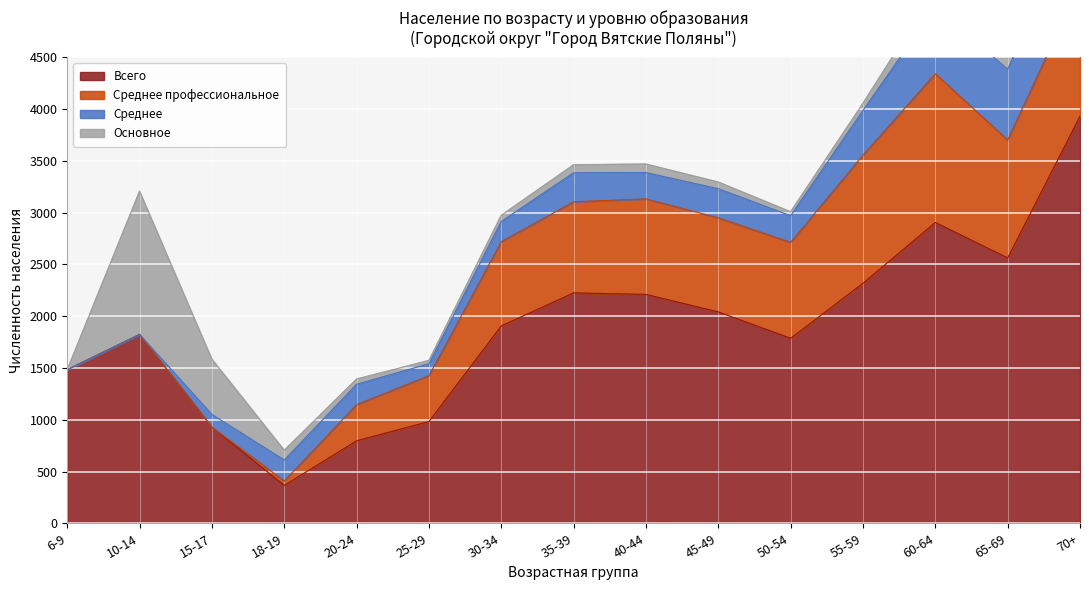

What is the difference between the maximum and second lowest values in the Среднее профессиональное series?

1437